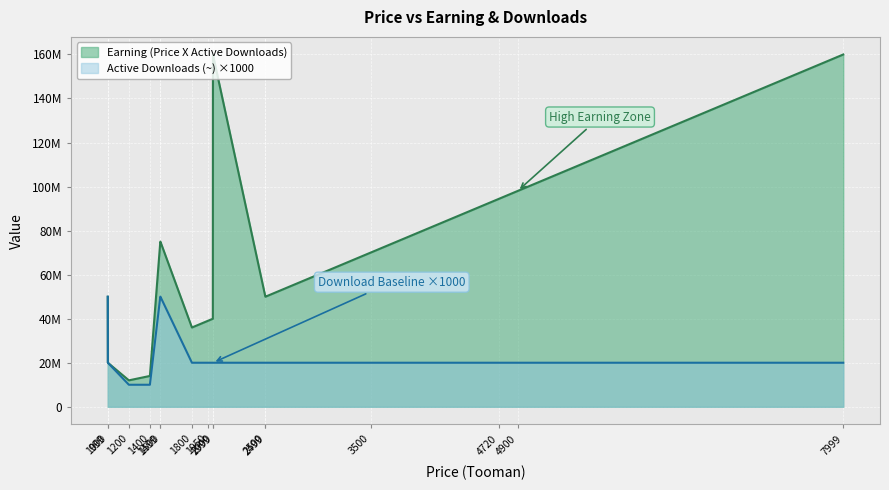

Does the chart display data point markers on the line(s)?

No